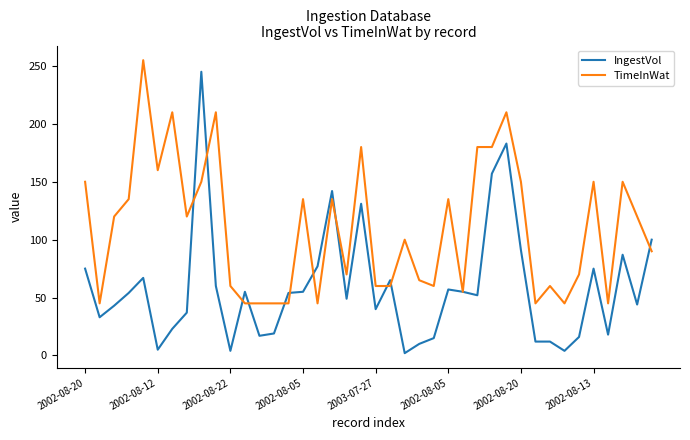

At how many categories does at least one series exceed 21?

40